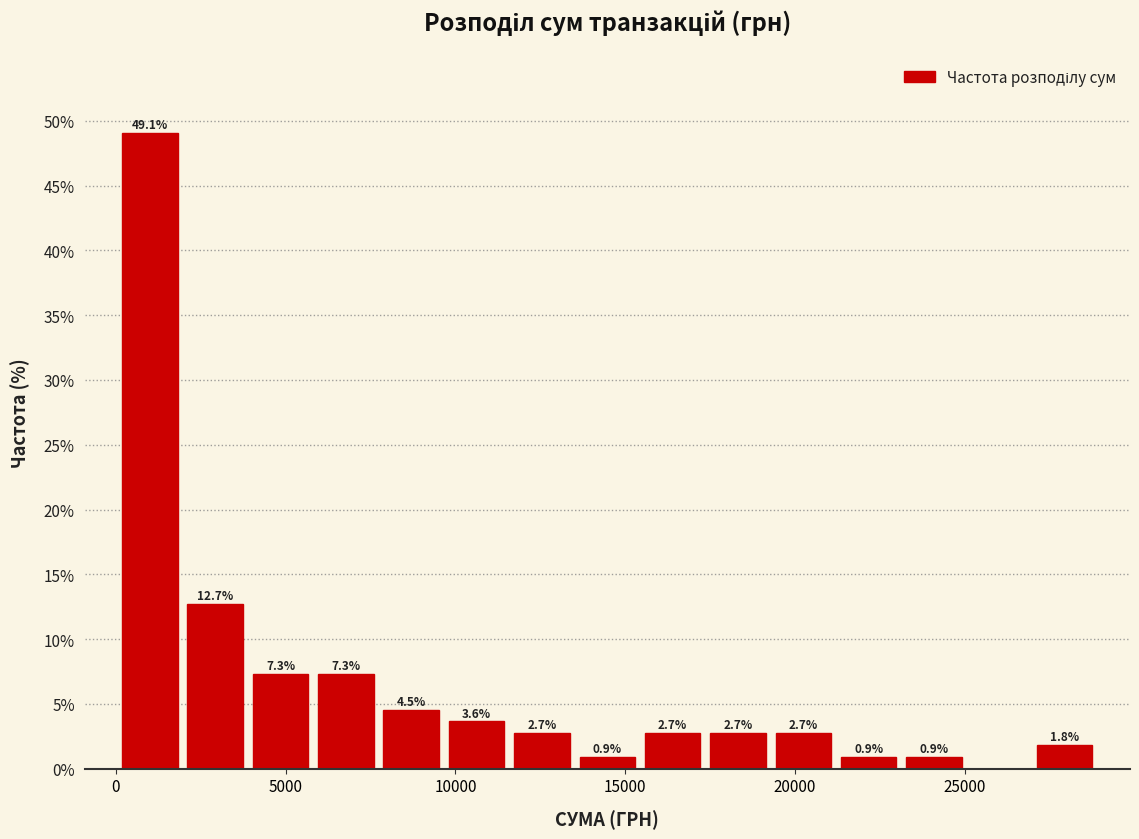

Around what value on the x-axis is the tallest bar? Give the approximate position of its centre, as read against the axis.

1000